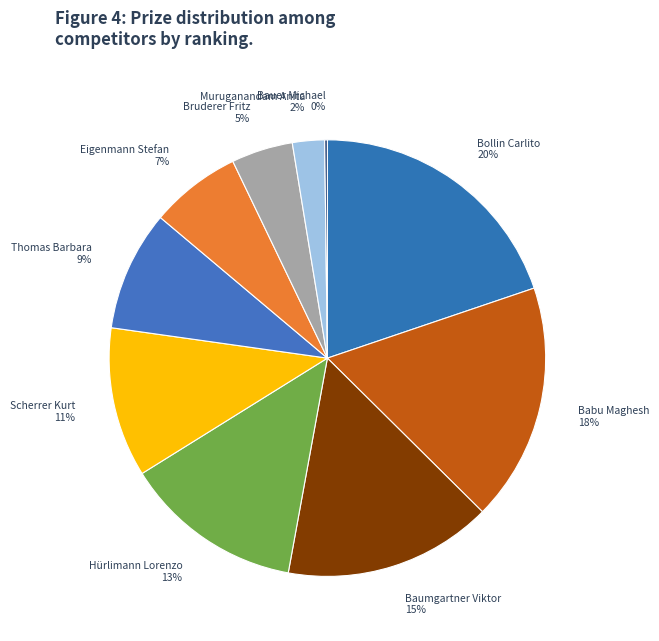

The Thomas Barbara slice represents 9% of the pie. True or false?

True